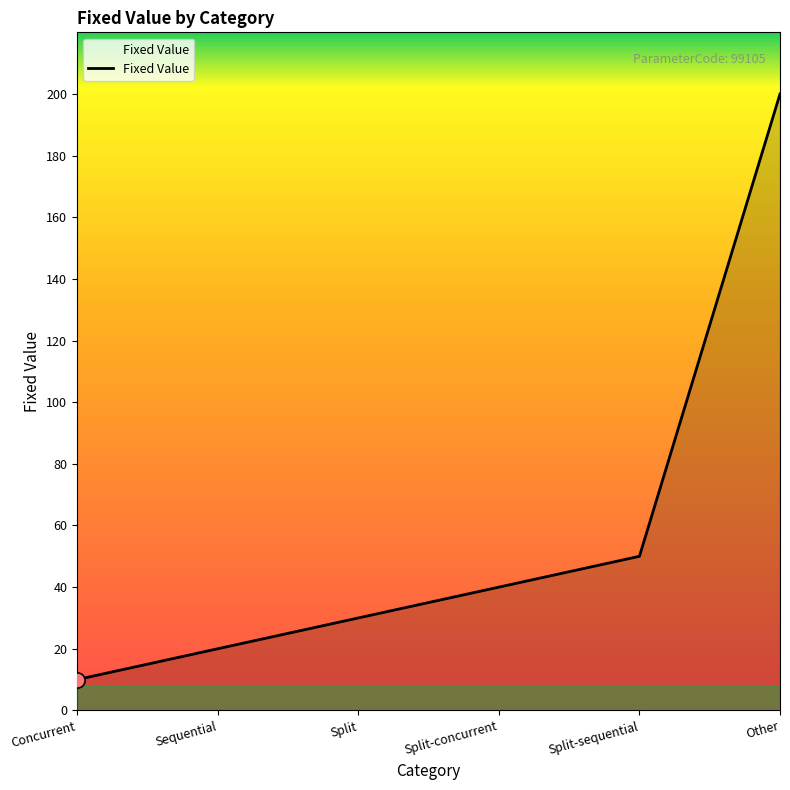

What is the change in value from Split to Other?

+170